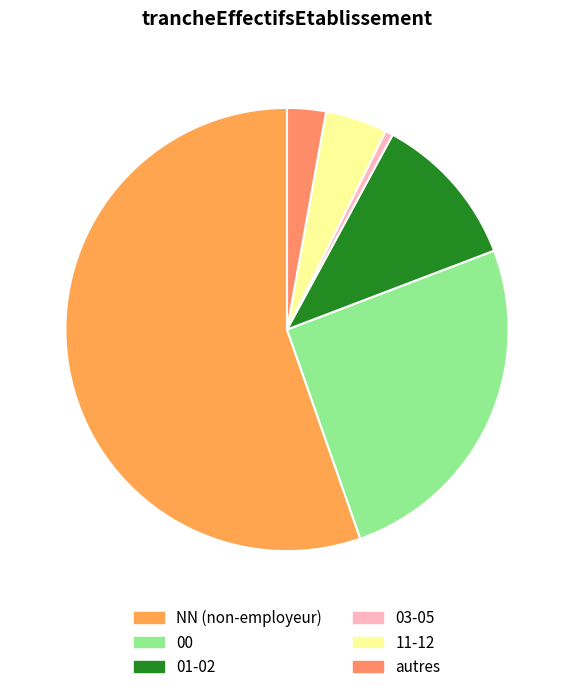

How many slices are in this pie chart?

6